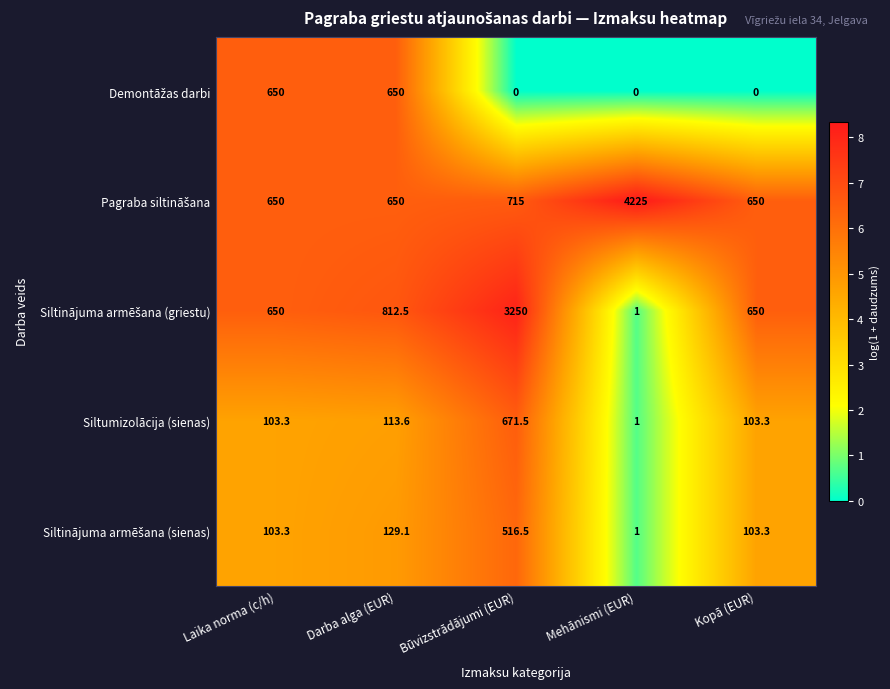

How many series are shown in this chart?

5